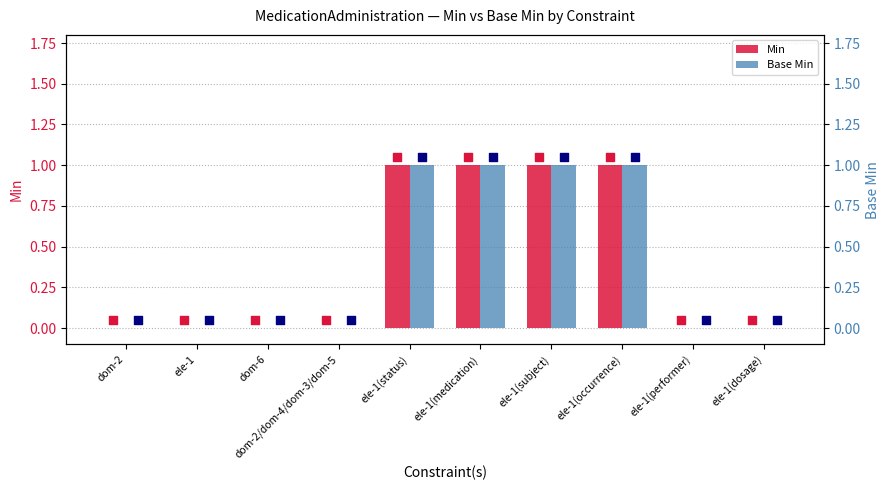

Which series contains the highest Y value?

Min